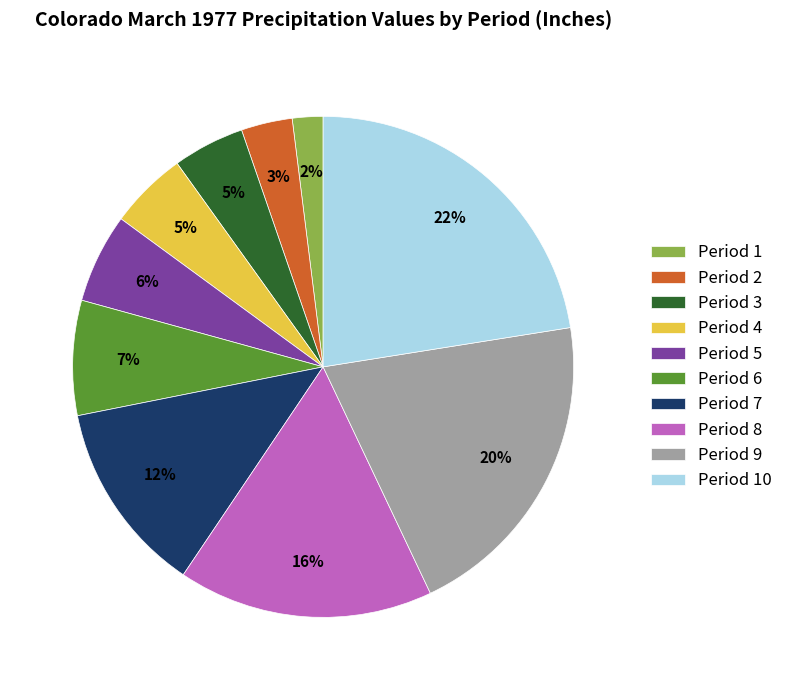

Is it true that Period 8 is 16% of the pie?

True